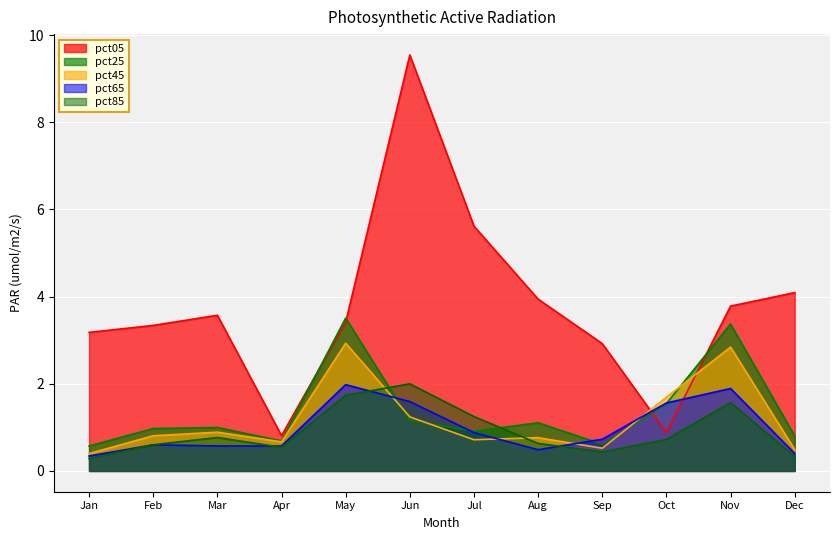

At which label is pct25 closest to 2?

Oct